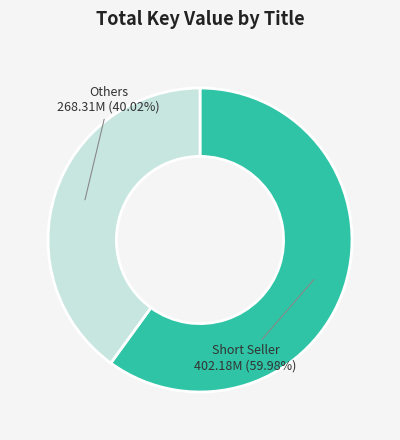

How many segments does this pie chart have?

2